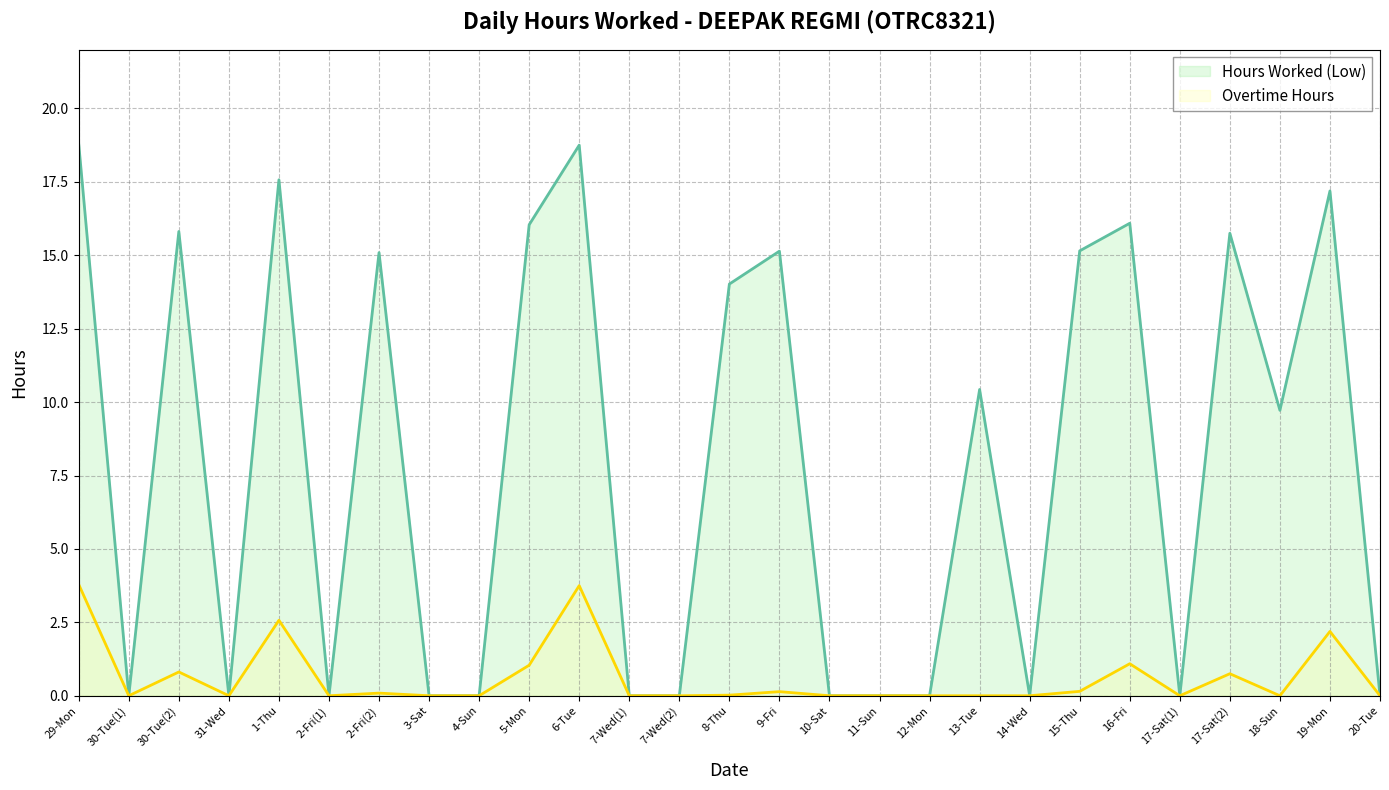

True or false: Hours Worked (Low) has a value of 0.0 at 7-Wed(2).

True